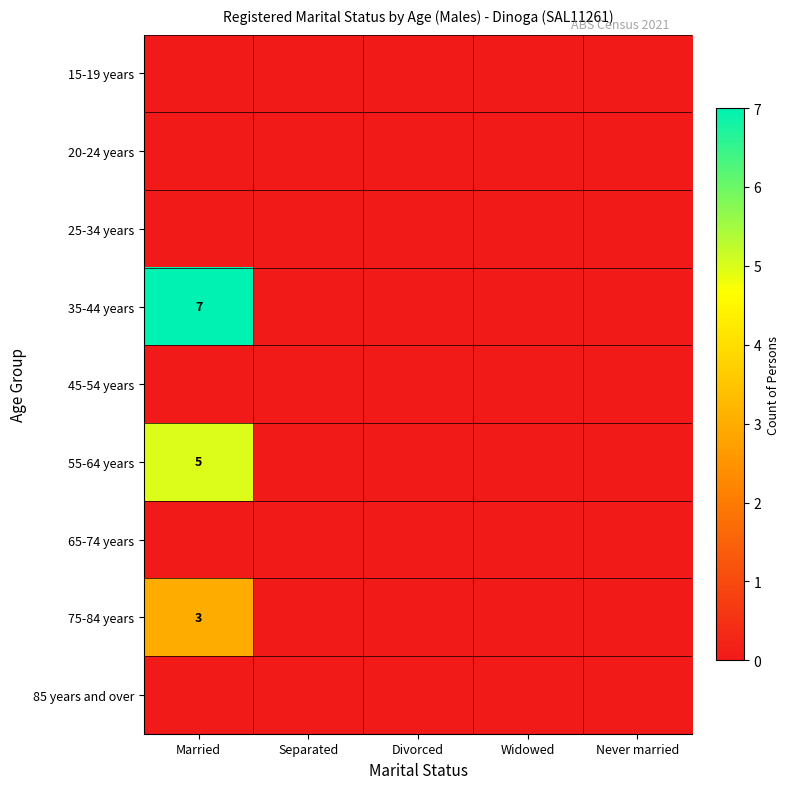

The value of 35-44 years at Married is 3. True or false?

False